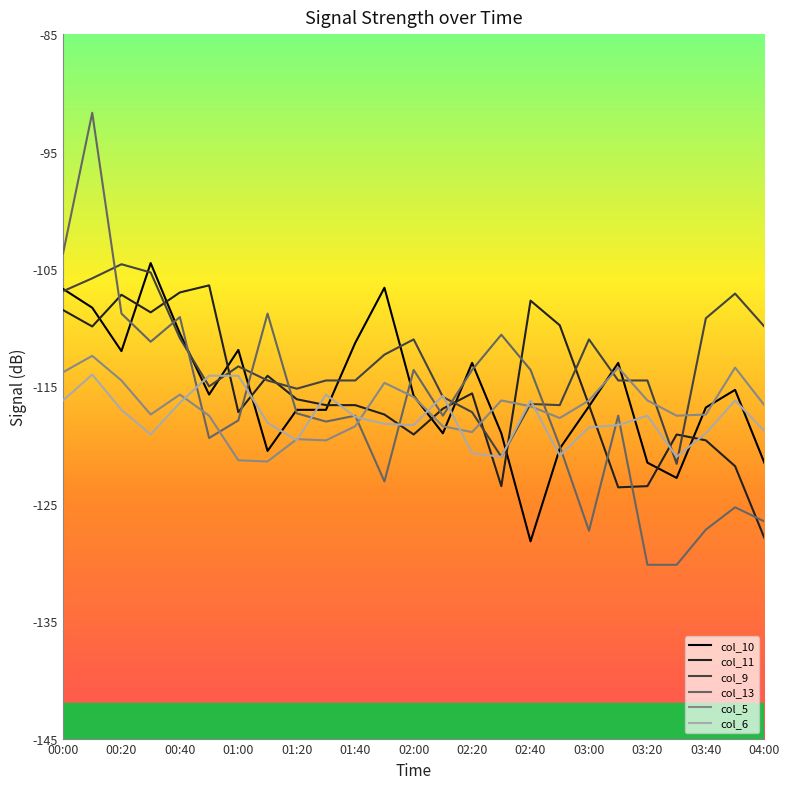

Which series has the largest range (max minus min)?

col_13